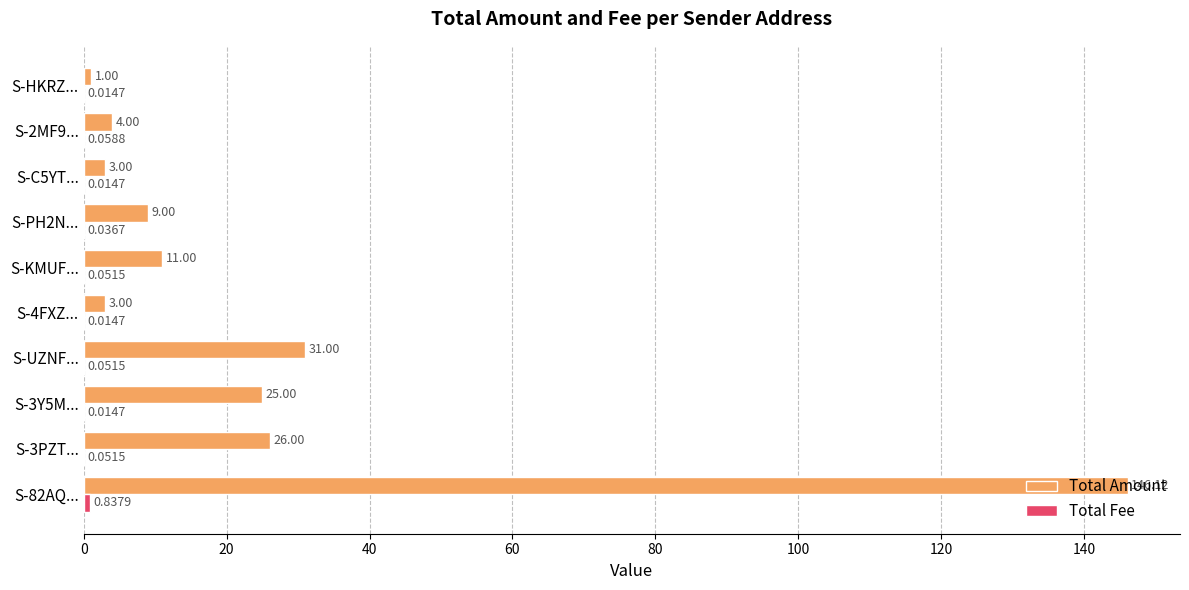

At which category is the sum across all series the highest?

S-82AQ...